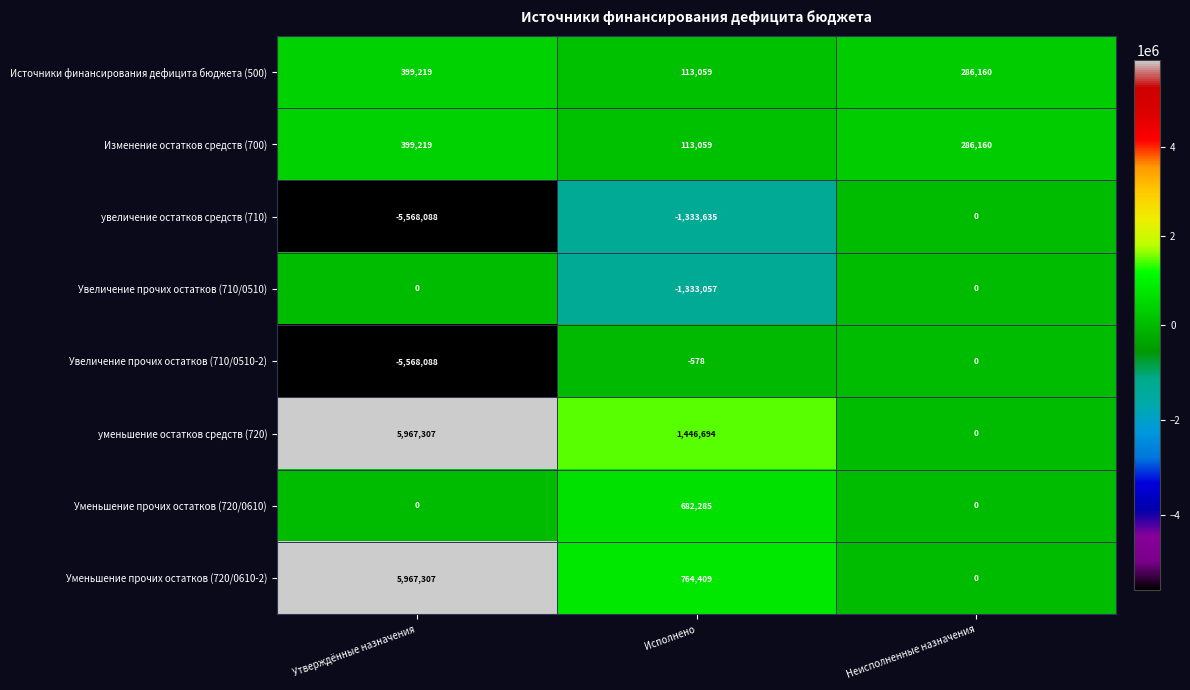

Is it true that Уменьшение прочих остатков (720/0610) equals 282581 at Неисполненные назначения?

False